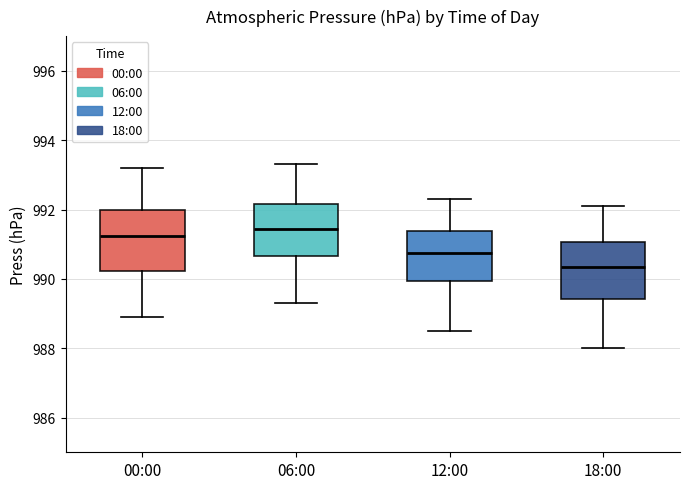

Where does the median line of the box for 06:00 sit on the y-axis? The values are not printed on the chart, so give them approximately, as read against the axis.

991.4